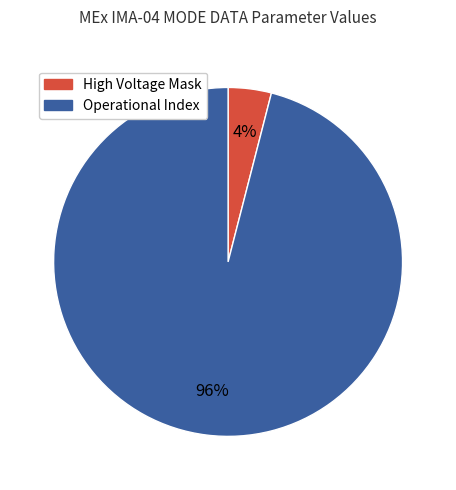

Is there a majority slice in this chart?

Yes